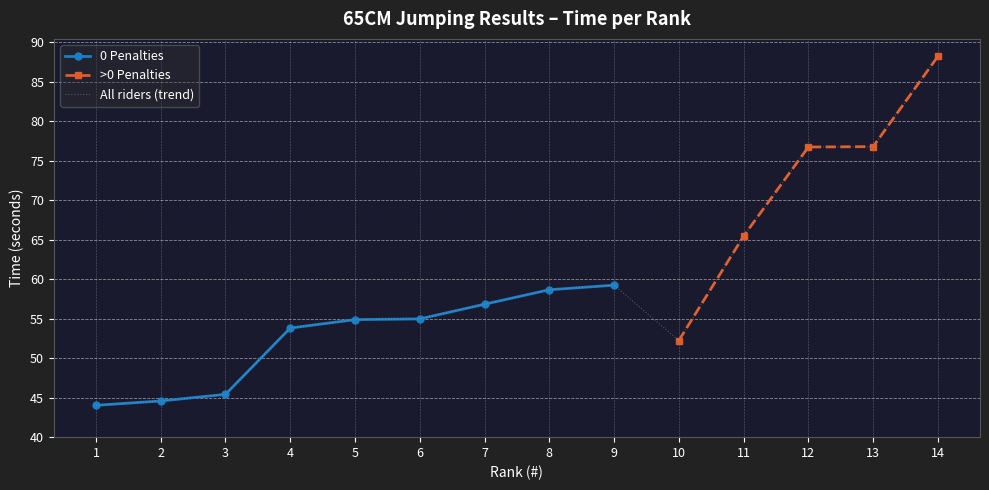

Which label corresponds to the smallest value in the chart?

1